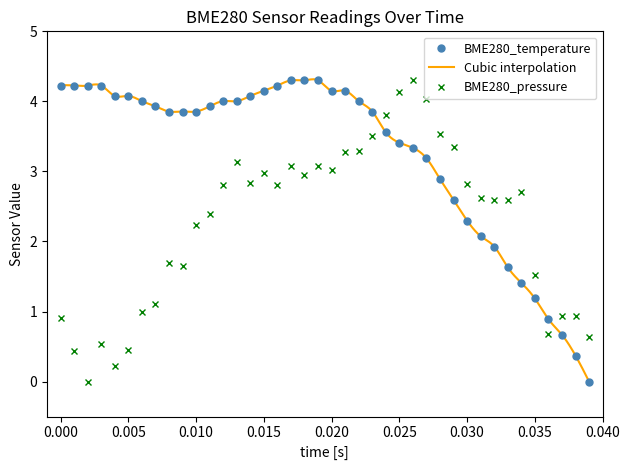

How many intersections are there between BME280_pressure and BME280_temperature?

3